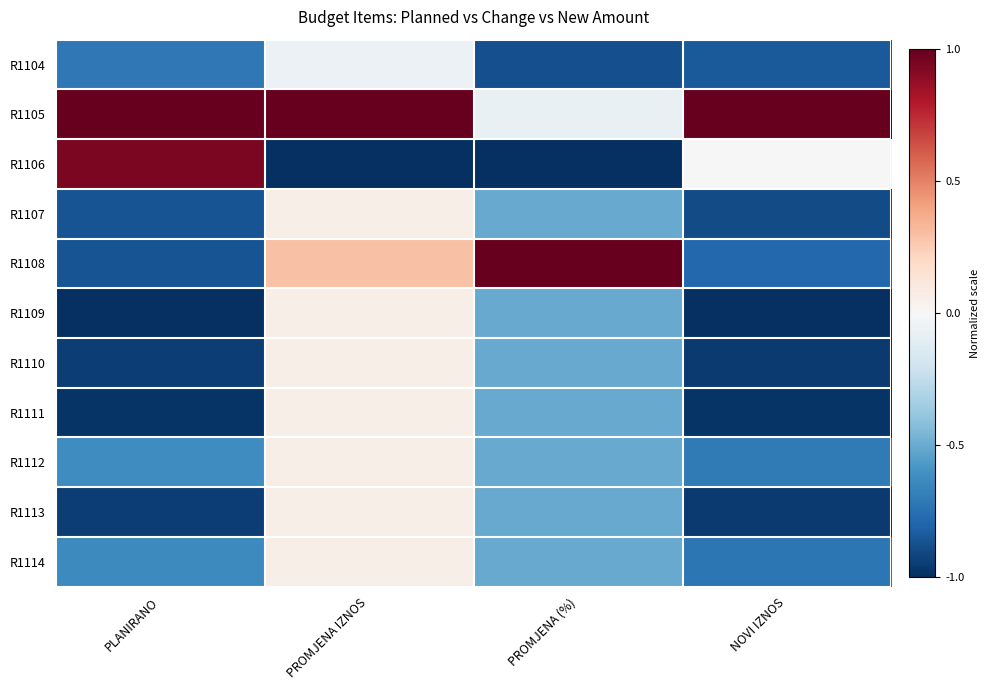

What is the maximum value shown in the chart?

1.0